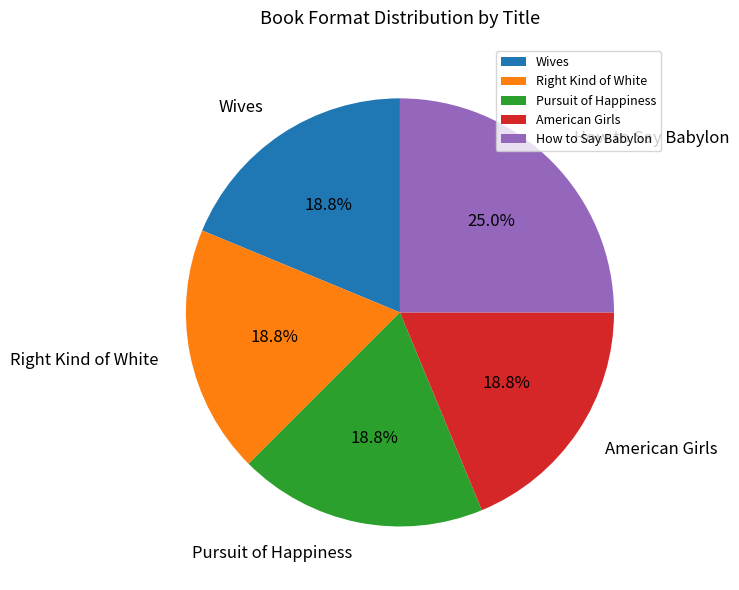

Is it true that How to Say Babylon is 14% of the pie?

False